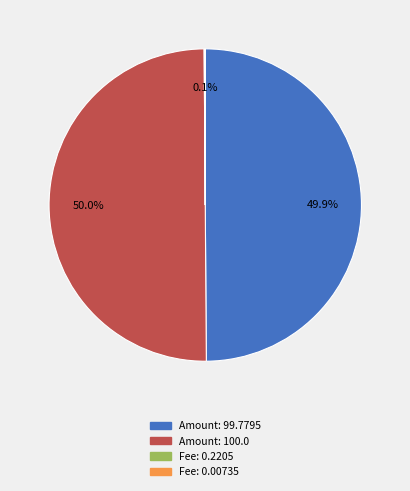

What is the smallest slice in the pie chart?

Fee: 0.00735